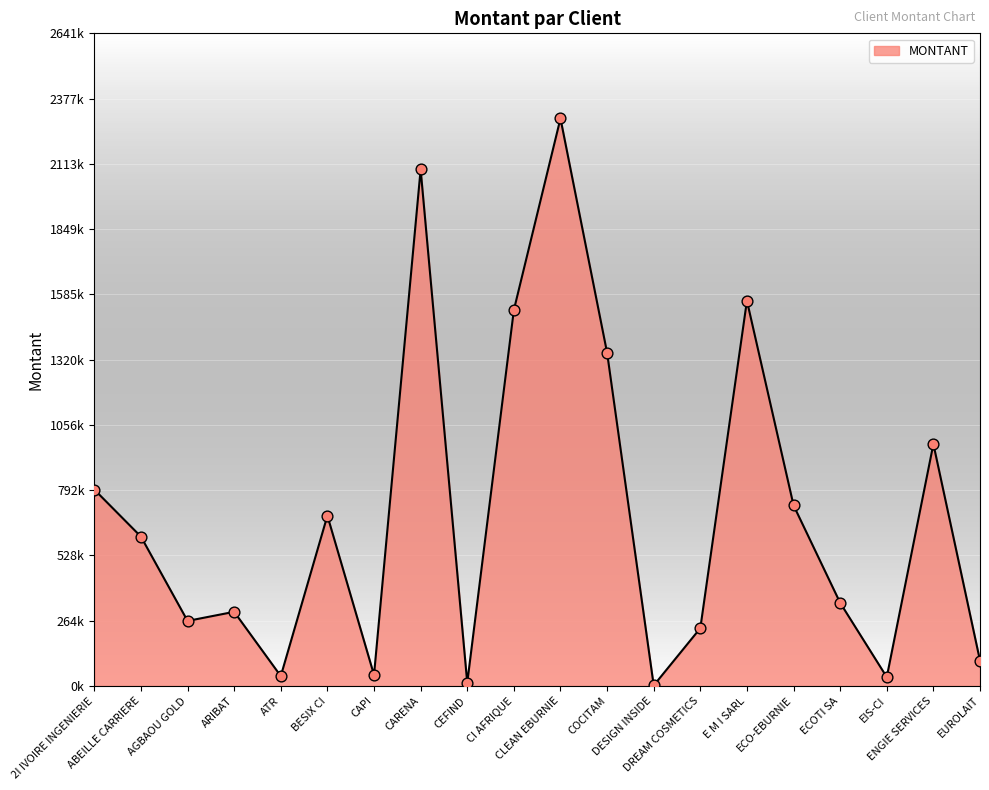

What is the ratio of the value at ARIBAT to the value at EUROLAIT?

2.9